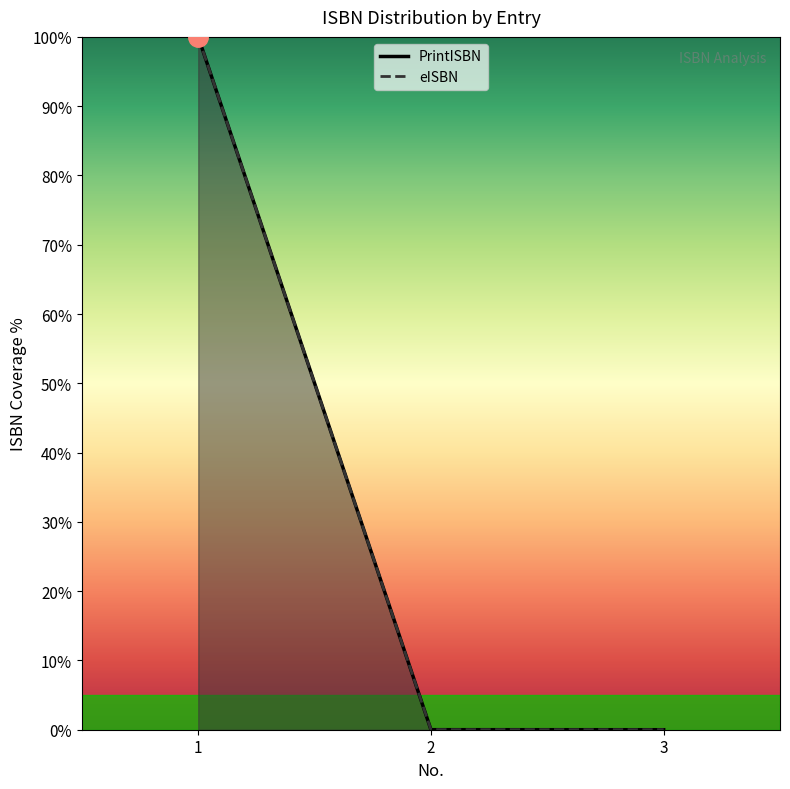

Reading left to right, transcribe all the data shown in this chart.

PrintISBN: 1=100.0	2=0.0	3=0.0
eISBN: 1=100.0	2=0.0	3=0.0